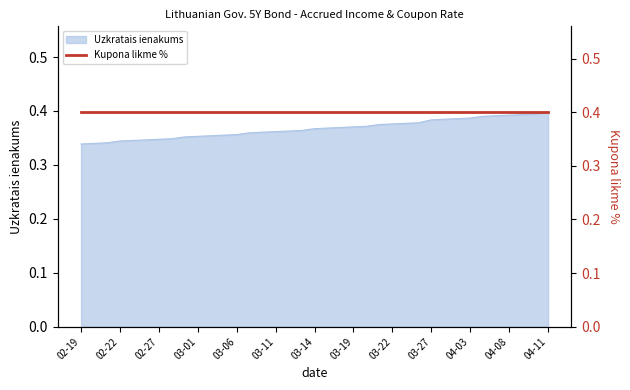

Count the values in the range 0 to 1.

37